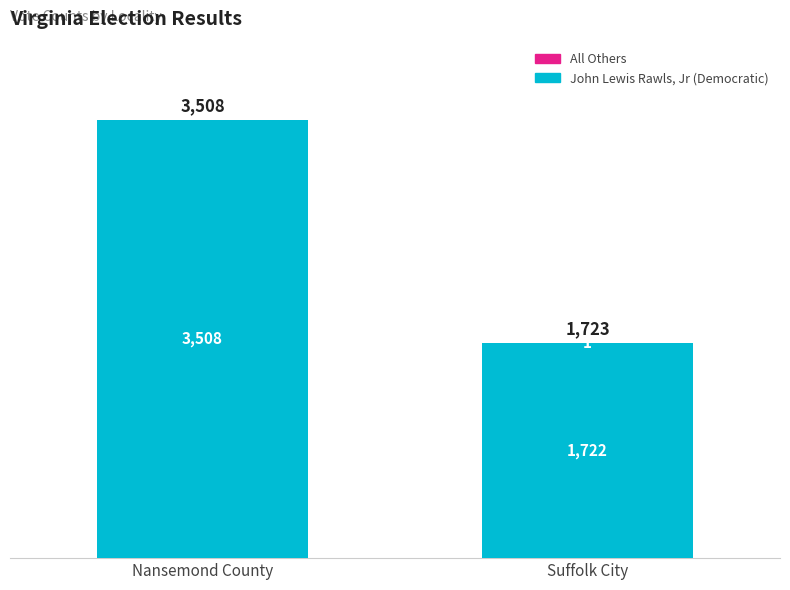

True or false: John Lewis Rawls, Jr (Democratic) has a value of 3508 at Nansemond County.

True